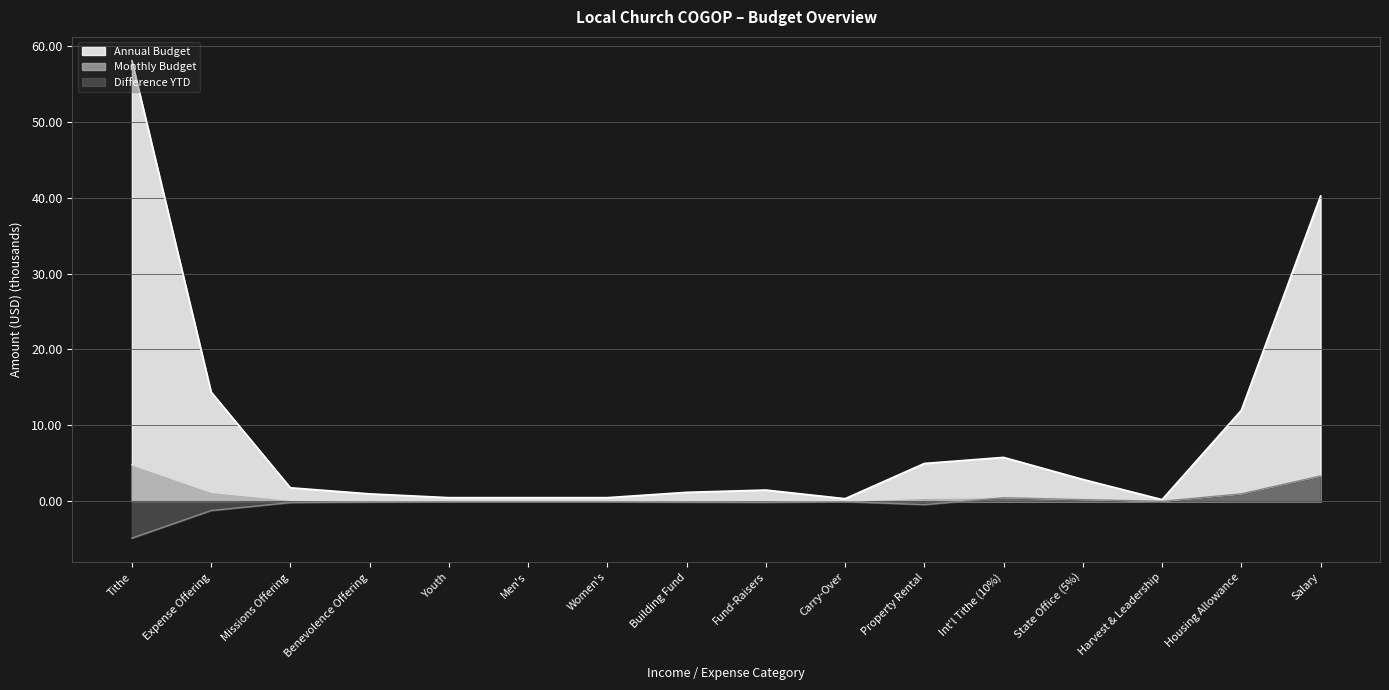

Where is Annual Budget nearest to the value 29?

Salary